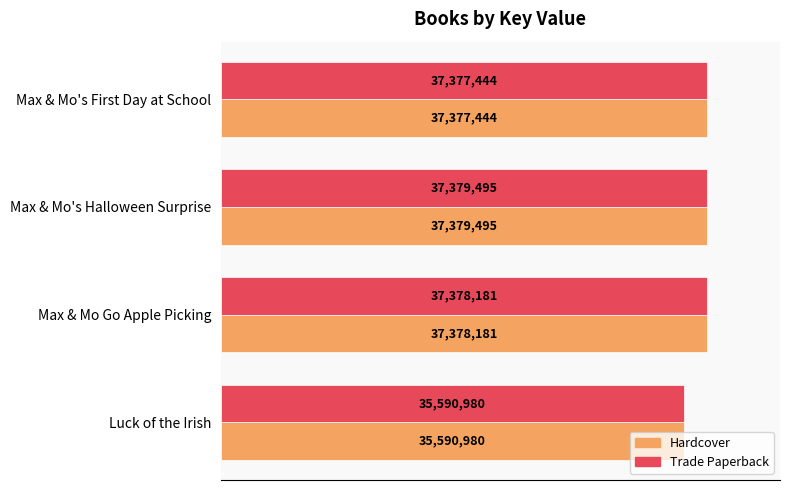

What are all the series names shown in the legend?

Hardcover, Trade Paperback